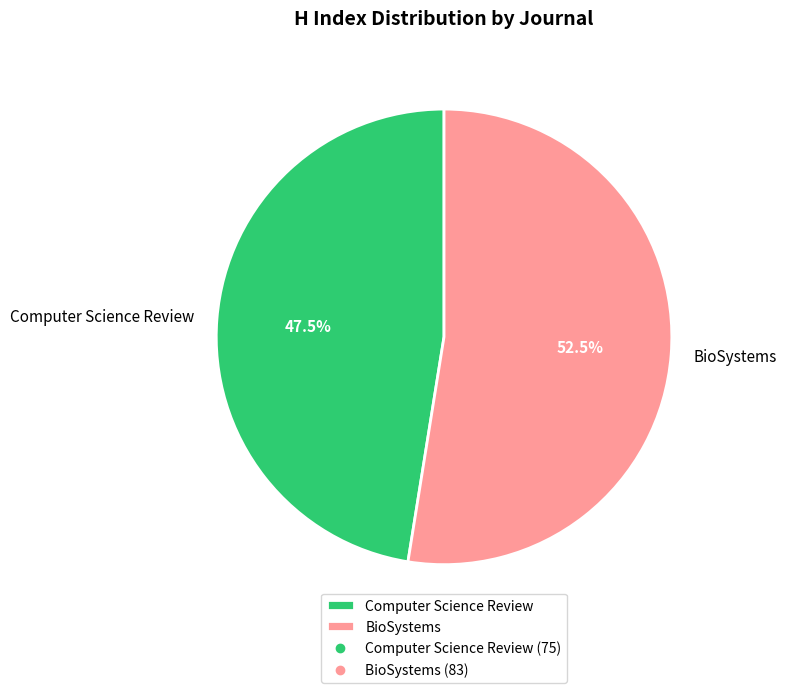

Between Computer Science Review and BioSystems, which is larger?

BioSystems